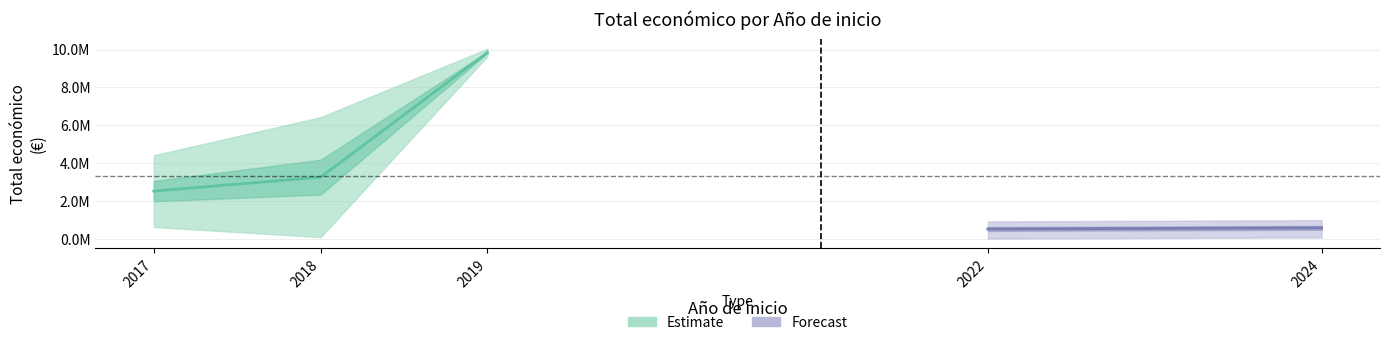

Which label corresponds to the largest value in the chart?

2019